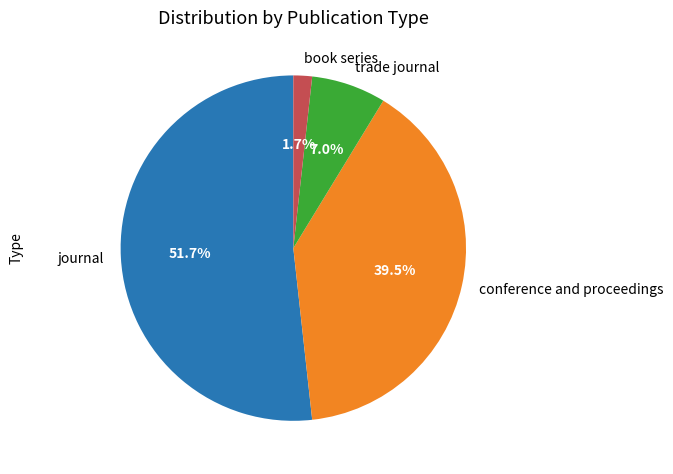

To the nearest percent, what is the combined percentage of book series and journal?

53%